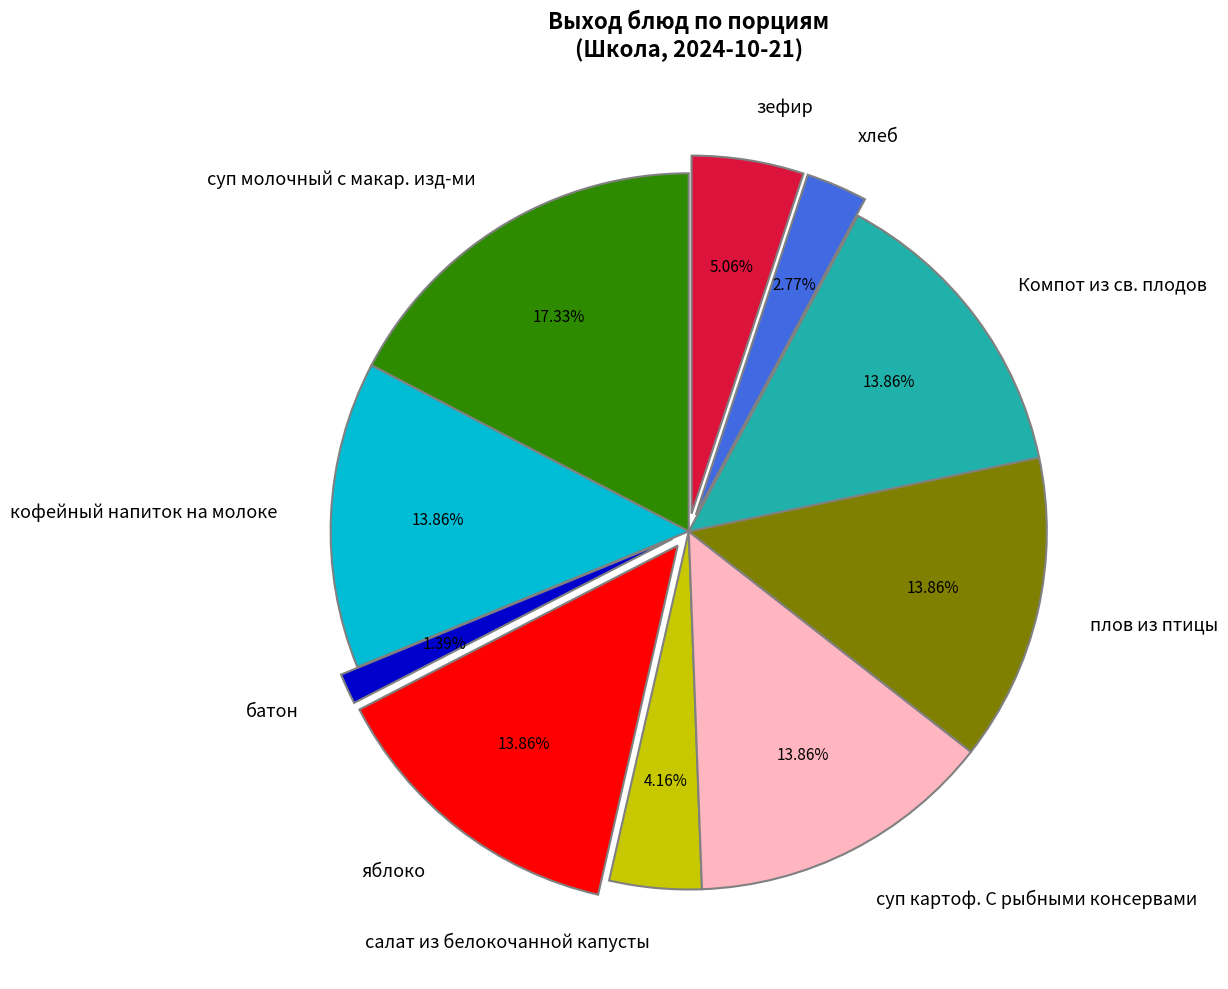

Is the sum of плов из птицы and батон greater than half?

No